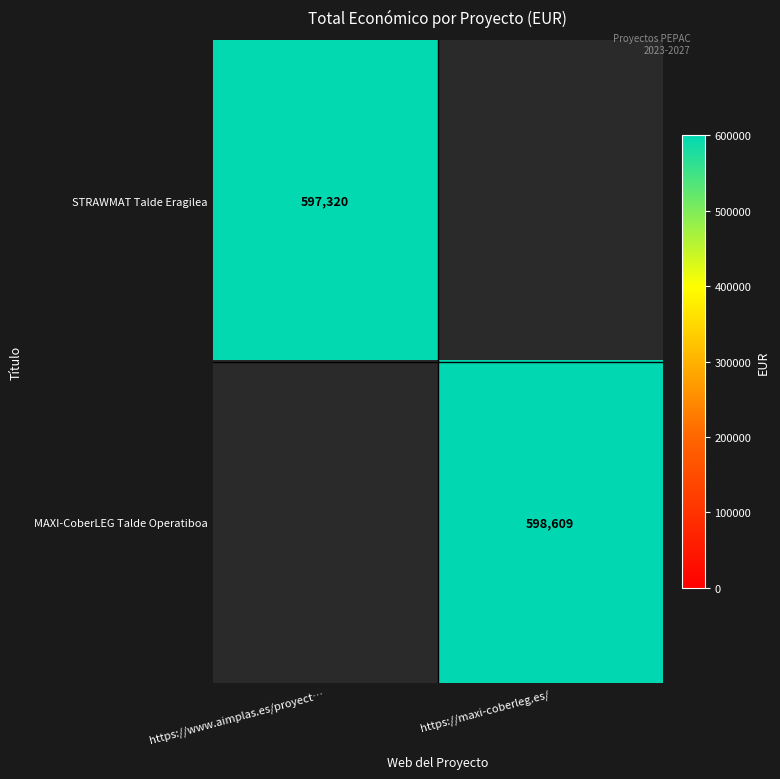

True or false: MAXI-CoberLEG Talde Operatiboa has a value of 598609 at https://maxi-coberleg.es/.

True